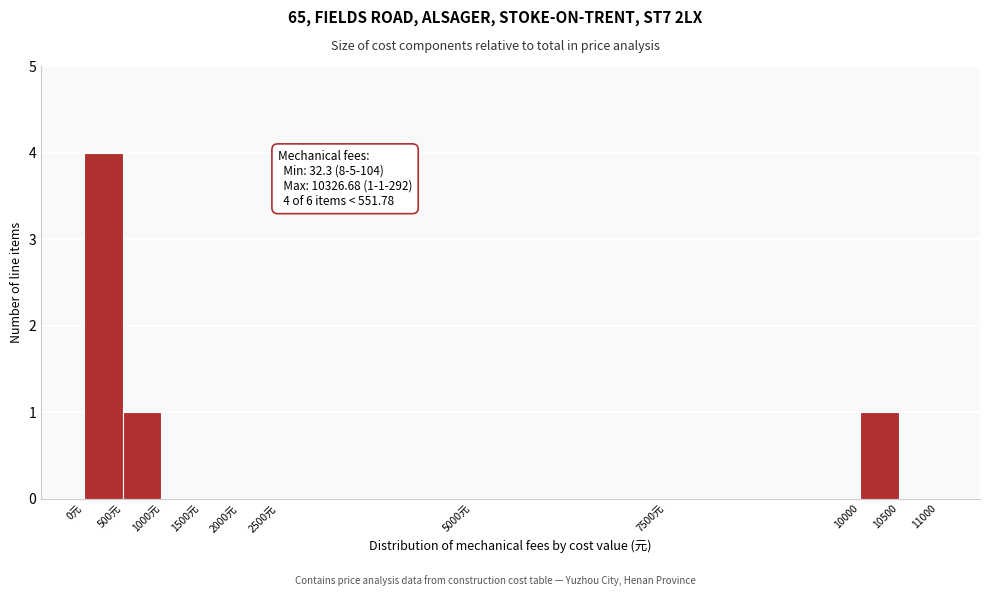

Reading right to left, transcribe all the data shown in this chart.

10500=0	10000=1	7500元=0	5000元=0	2500元=0	2000元=0	1500元=0	1000元=0	500元=1	0元=4